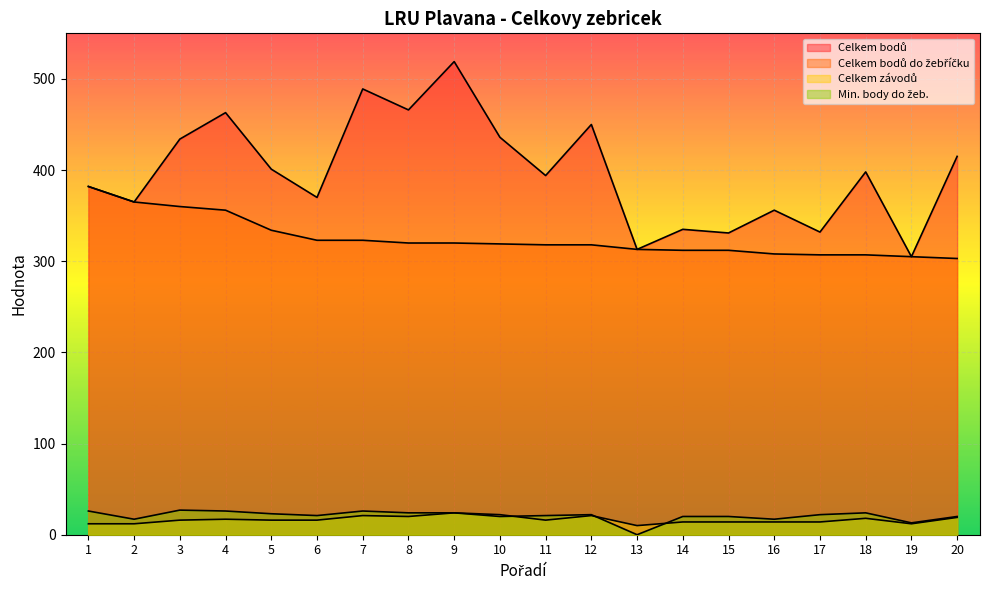

Between 5 and 10, which series saw the biggest shift?

Celkem bodů